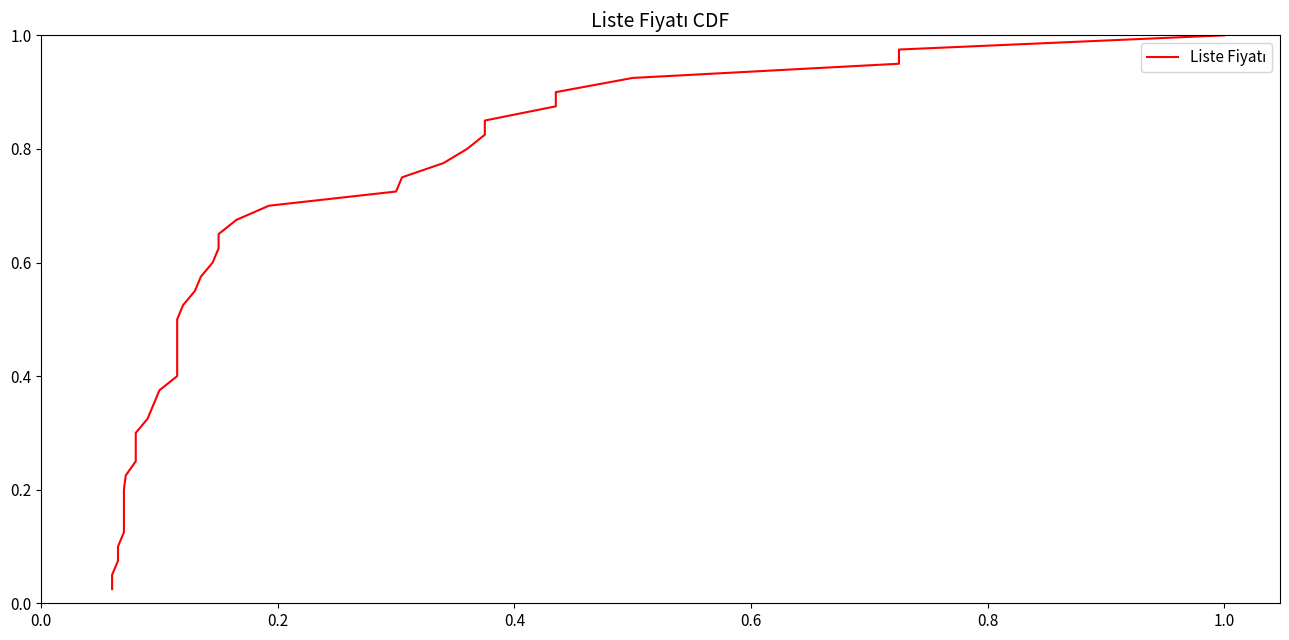

What is the label of the 38th point from the right?

0.4